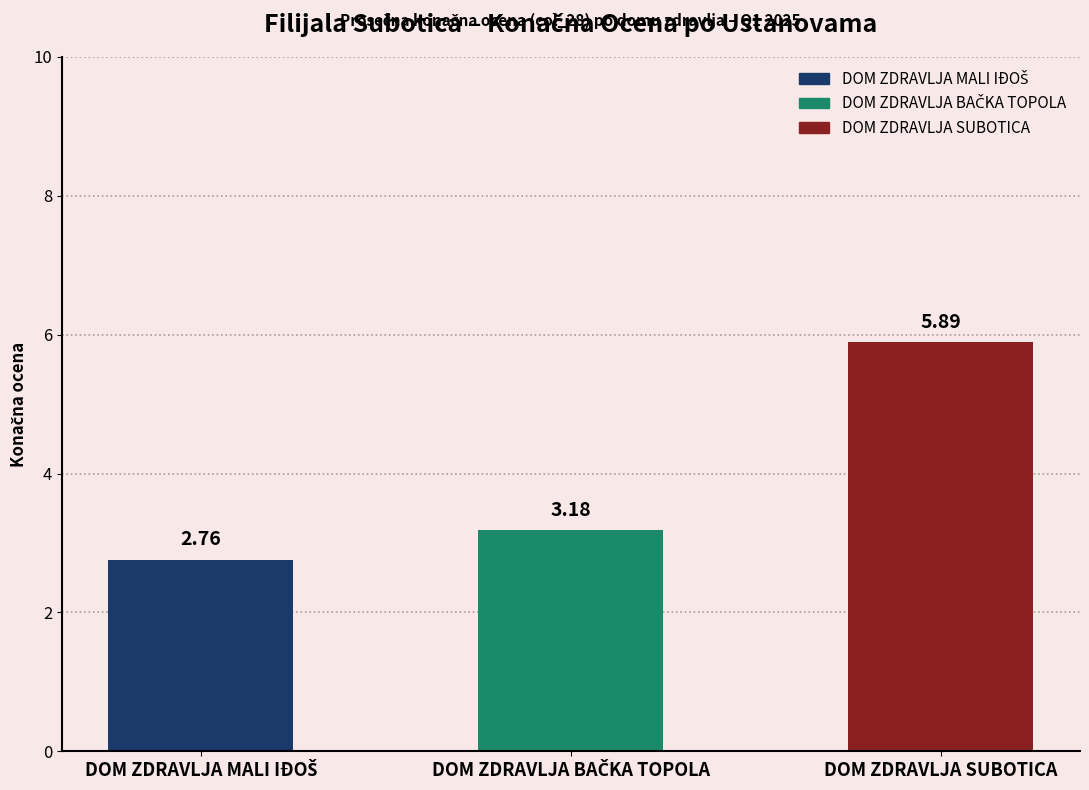

What is the maximum value shown in the chart?

5.9